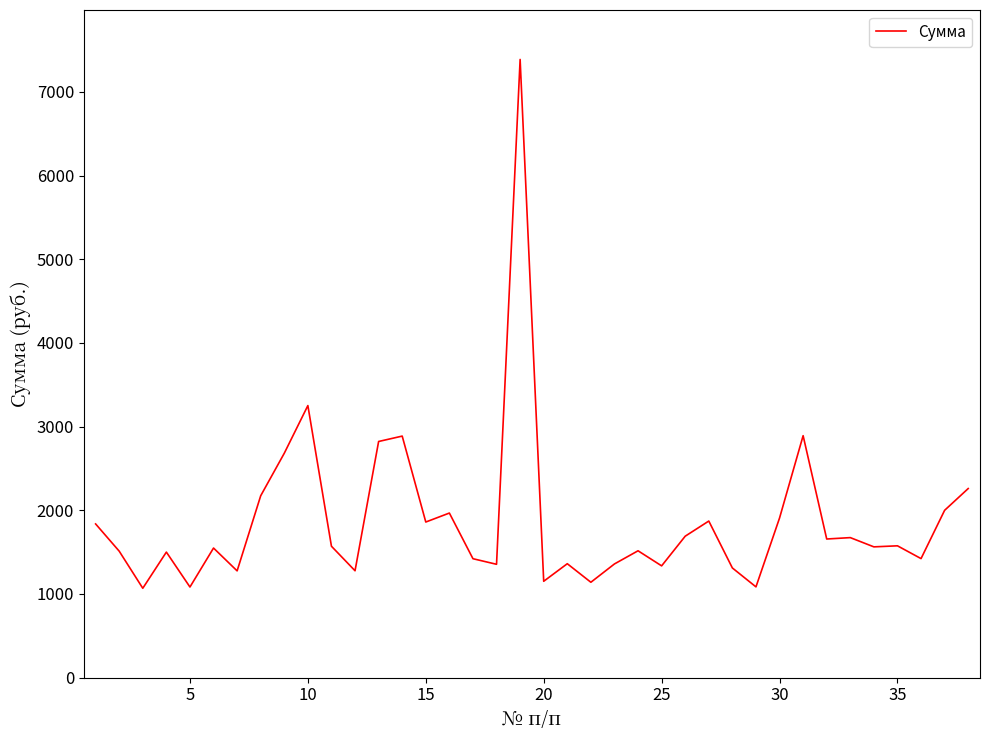

What is the difference between the maximum and minimum values?

6319.8